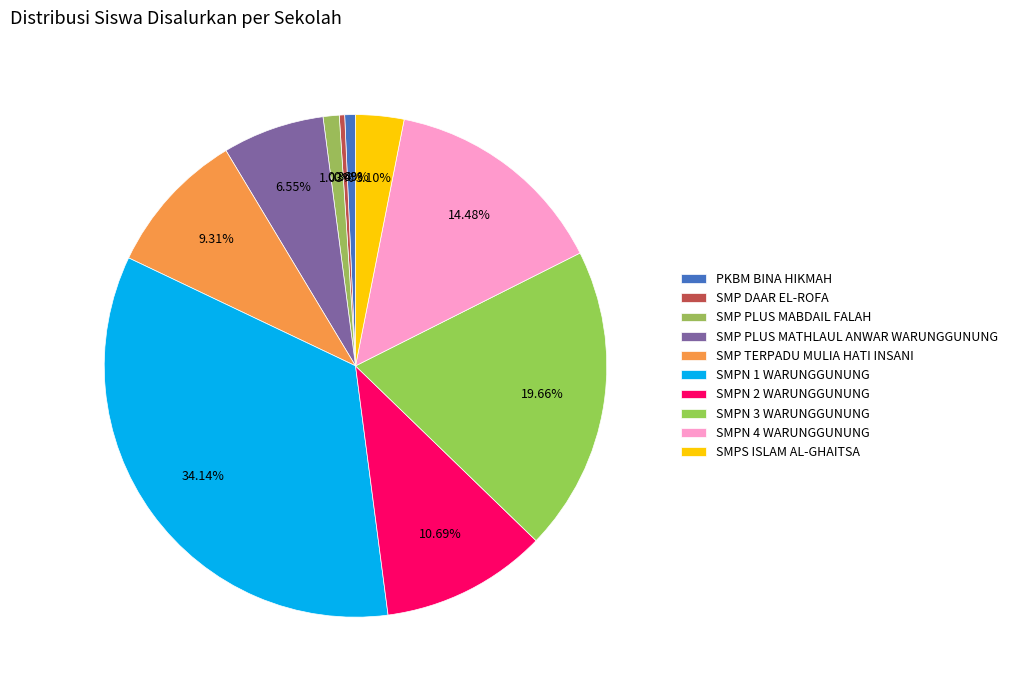

To the nearest percent, what is the combined percentage of SMPN 3 WARUNGGUNUNG and SMPN 4 WARUNGGUNUNG?

34%